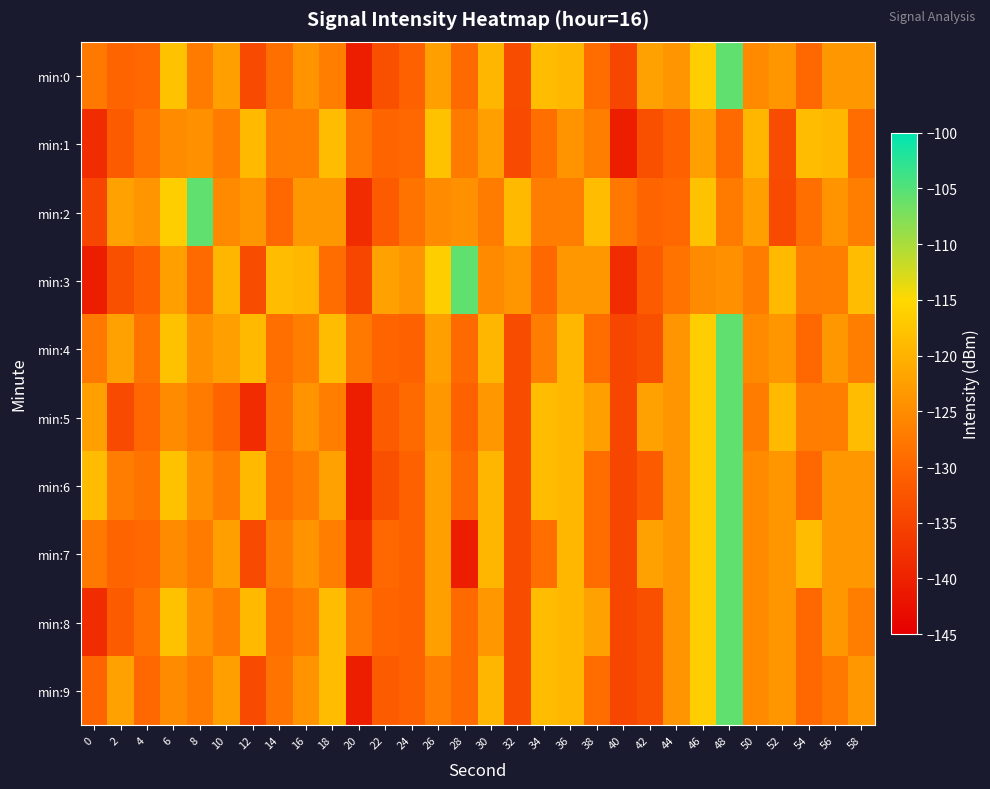

Reading left to right, extract all data points from this chart.

min:0: 0=-127.5	2=-130.0	4=-129.7	6=-117.8	8=-127.2	10=-122.4	12=-134.0	14=-128.7	16=-123.9	18=-126.8	20=-140.4	22=-133.1	24=-130.6	26=-122.4	28=-129.4	30=-119.5	32=-133.5	34=-118.8	36=-119.4	38=-128.9	40=-134.7	42=-122.3	44=-123.8	46=-116.3	48=-105.7	50=-125.2	52=-123.7	54=-129.9	56=-123.3	58=-123.4
min:1: 0=-138.4	2=-131.6	4=-128.2	6=-125.1	8=-124.4	10=-127.0	12=-119.0	14=-127.0	16=-126.9	18=-118.6	20=-127.5	22=-130.0	24=-129.7	26=-117.8	28=-127.2	30=-122.4	32=-134.0	34=-128.7	36=-123.9	38=-126.8	40=-140.4	42=-133.1	44=-130.6	46=-122.4	48=-129.4	50=-119.5	52=-133.5	54=-118.8	56=-119.4	58=-128.9
min:2: 0=-134.7	2=-122.3	4=-123.8	6=-116.3	8=-105.7	10=-125.2	12=-123.7	14=-129.9	16=-123.3	18=-123.4	20=-138.4	22=-131.6	24=-128.2	26=-125.1	28=-124.4	30=-127.0	32=-119.0	34=-127.0	36=-126.9	38=-118.6	40=-127.5	42=-130.0	44=-129.7	46=-117.8	48=-127.2	50=-122.4	52=-134.0	54=-128.7	56=-123.9	58=-126.8
min:3: 0=-140.4	2=-133.1	4=-130.6	6=-122.4	8=-129.4	10=-119.5	12=-133.5	14=-118.8	16=-119.4	18=-128.9	20=-134.7	22=-122.3	24=-123.8	26=-116.3	28=-105.7	30=-125.2	32=-123.7	34=-129.9	36=-123.3	38=-123.4	40=-138.4	42=-131.6	44=-128.2	46=-125.1	48=-124.4	50=-127.0	52=-119.0	54=-127.0	56=-126.9	58=-118.6
min:4: 0=-127.5	2=-122.3	4=-128.2	6=-117.8	8=-124.4	10=-122.4	12=-119.0	14=-128.7	16=-126.9	18=-118.6	20=-127.5	22=-130.0	24=-130.6	26=-122.4	28=-129.4	30=-119.5	32=-133.5	34=-127.0	36=-119.4	38=-128.9	40=-134.7	42=-133.1	44=-123.8	46=-116.3	48=-105.7	50=-125.2	52=-123.7	54=-129.9	56=-123.3	58=-126.8
min:5: 0=-122.4	2=-134.0	4=-129.7	6=-125.1	8=-127.2	10=-130.0	12=-138.4	14=-128.2	16=-123.9	18=-126.8	20=-140.4	22=-131.6	24=-129.4	26=-123.3	28=-130.6	30=-123.4	32=-133.5	34=-118.8	36=-119.4	38=-122.4	40=-134.7	42=-122.3	44=-123.8	46=-116.3	48=-105.7	50=-127.0	52=-119.0	54=-127.0	56=-126.9	58=-118.6
min:6: 0=-118.6	2=-127.0	4=-128.2	6=-117.8	8=-124.4	10=-127.0	12=-119.0	14=-128.7	16=-126.9	18=-122.3	20=-140.4	22=-133.1	24=-130.6	26=-122.4	28=-129.4	30=-119.5	32=-133.5	34=-118.8	36=-119.4	38=-128.9	40=-134.7	42=-131.6	44=-123.8	46=-116.3	48=-105.7	50=-125.2	52=-123.7	54=-129.9	56=-123.3	58=-123.4
min:7: 0=-127.5	2=-130.0	4=-129.7	6=-125.1	8=-127.2	10=-122.4	12=-134.0	14=-127.0	16=-123.9	18=-126.8	20=-138.4	22=-129.9	24=-130.6	26=-122.4	28=-140.4	30=-119.5	32=-133.5	34=-128.7	36=-119.4	38=-128.9	40=-134.7	42=-122.3	44=-123.8	46=-116.3	48=-105.7	50=-125.2	52=-123.7	54=-118.6	56=-123.3	58=-123.4
min:8: 0=-138.4	2=-131.6	4=-128.2	6=-117.8	8=-124.4	10=-127.0	12=-119.0	14=-128.7	16=-126.9	18=-118.6	20=-127.5	22=-130.0	24=-130.6	26=-122.4	28=-129.4	30=-123.4	32=-133.5	34=-118.8	36=-119.4	38=-122.3	40=-134.7	42=-133.1	44=-123.8	46=-116.3	48=-105.7	50=-125.2	52=-123.7	54=-129.9	56=-123.3	58=-126.8
min:9: 0=-130.0	2=-122.3	4=-129.7	6=-125.1	8=-127.2	10=-122.4	12=-134.0	14=-128.2	16=-123.9	18=-118.6	20=-140.4	22=-131.6	24=-130.6	26=-127.0	28=-129.4	30=-119.5	32=-133.5	34=-118.8	36=-119.4	38=-128.9	40=-134.7	42=-133.1	44=-123.8	46=-116.3	48=-105.7	50=-125.2	52=-123.7	54=-129.9	56=-127.5	58=-123.4